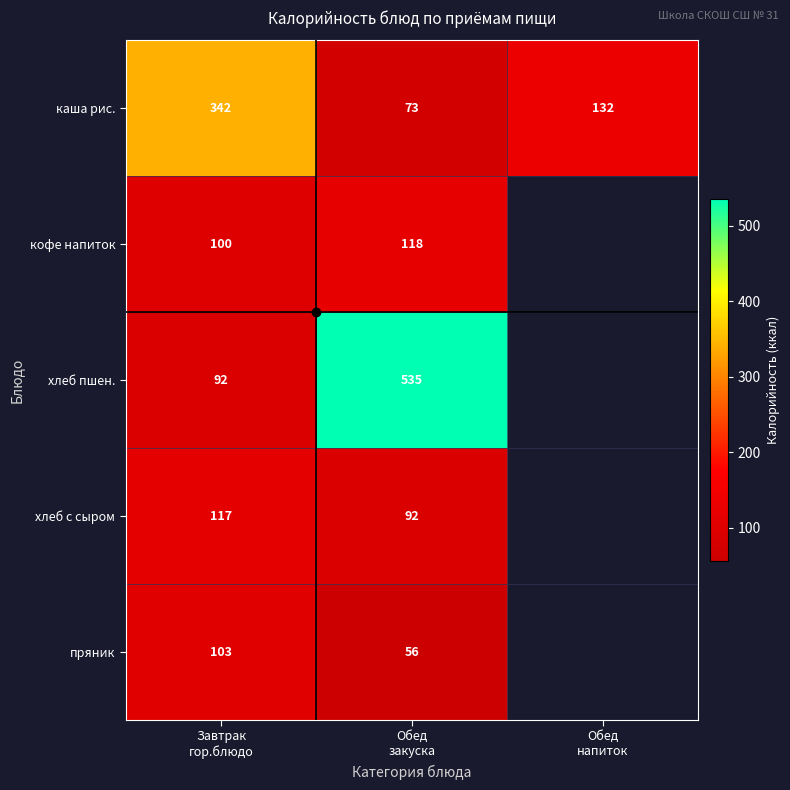

How many series are shown in this chart?

5